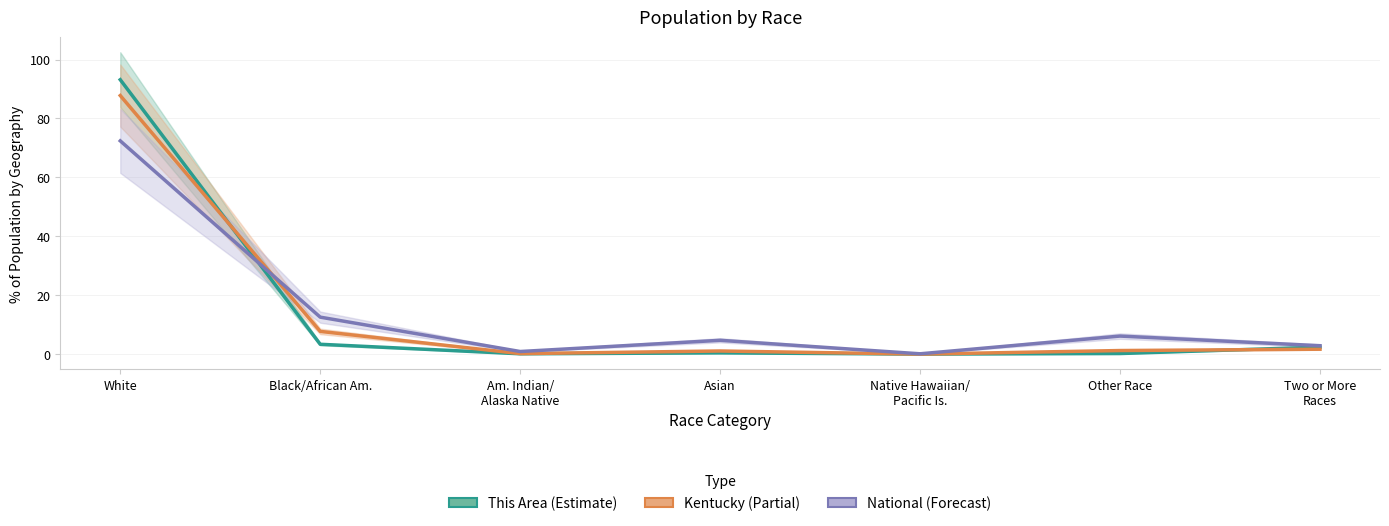

What is the difference between the maximum and minimum values in the This Area series?

93.1